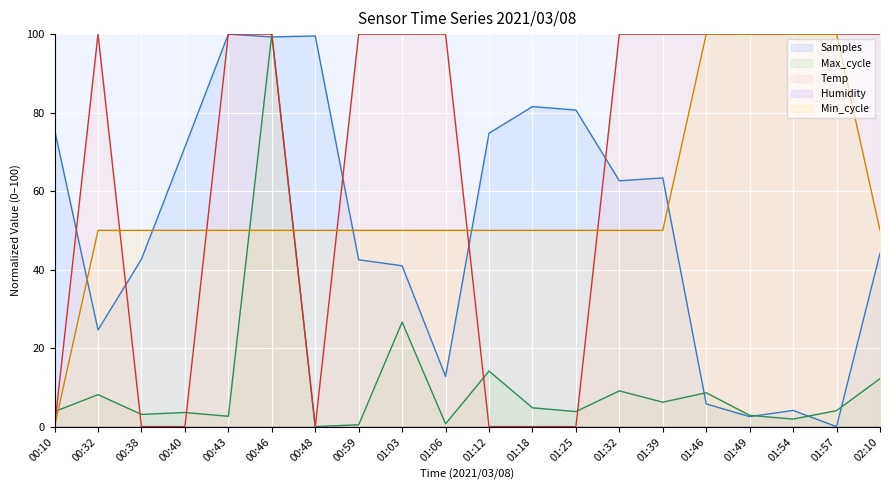

At which label is Min_cycle line closest to 50?

00:32